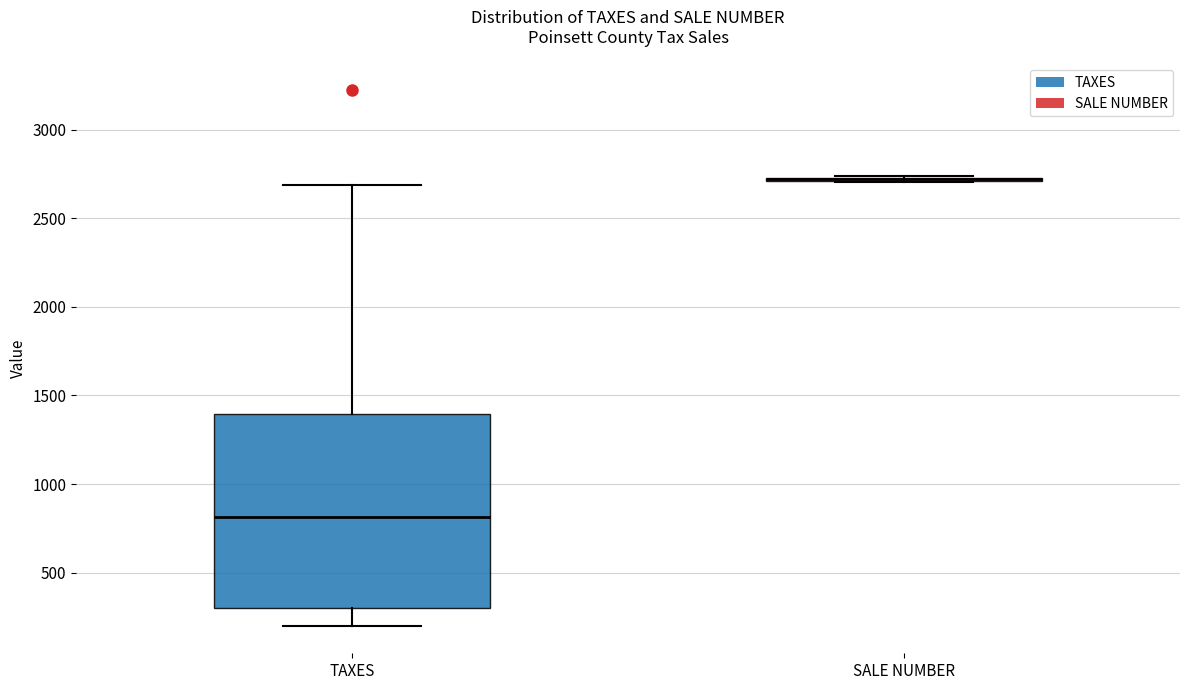

Reading left to right, read every box against the y-axis: the position of its median line, the range the box covers, and the ends of its whiskers. The values are not printed on the chart, so give them approximately, as read against the axis.

TAXES: median 800, box 300 to 1400, whiskers 200 to 2700
SALE NUMBER: box collapsed to a line at 2700, whiskers 2700 to 2750